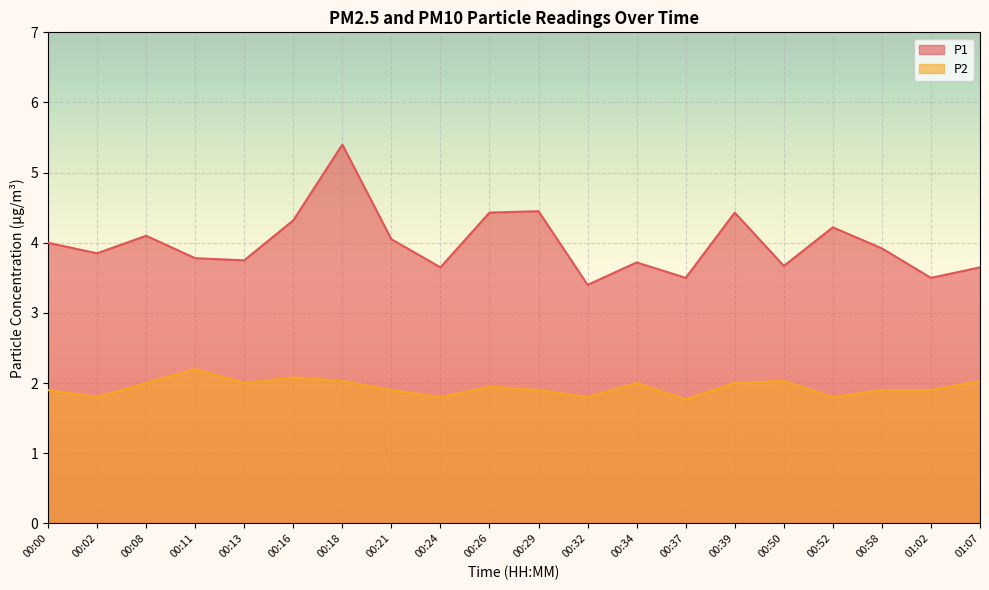

Count the number of data series in this chart.

2